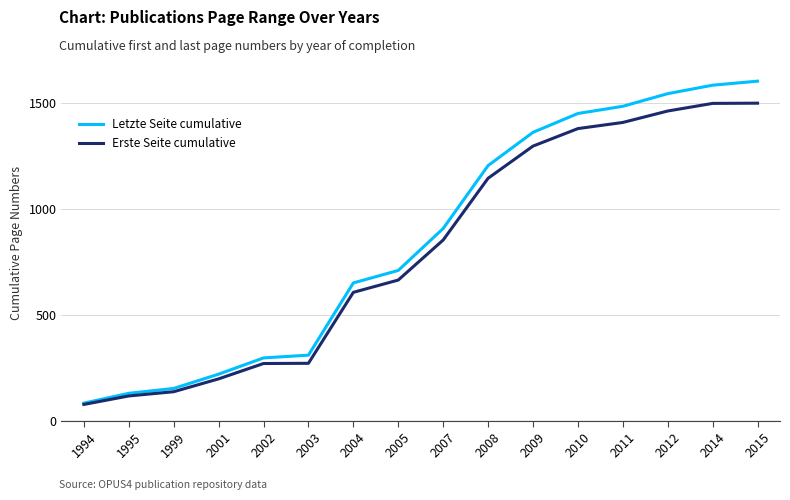

Which series changed the most between 2008 and 2010?

Letzte Seite cumulative